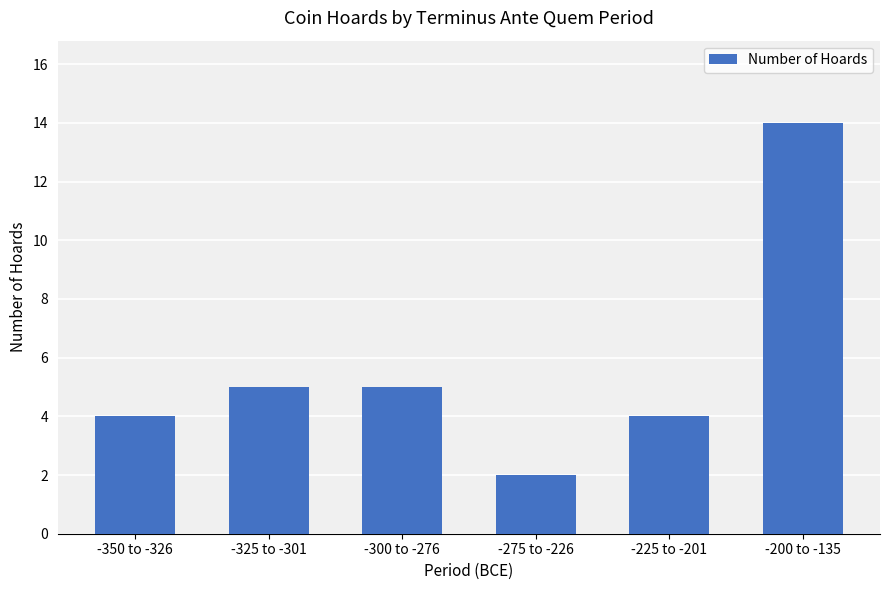

How many bars are there in total?

6